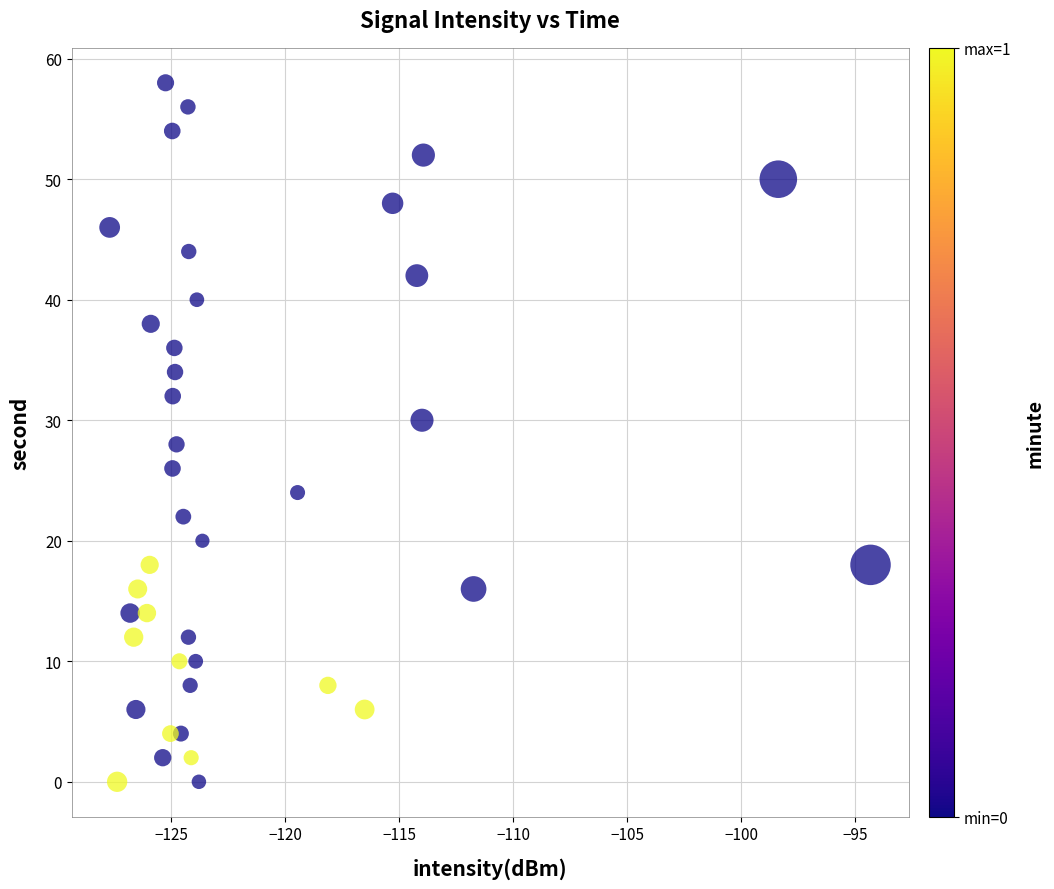

What is the range of Y values (max minus min)?

58